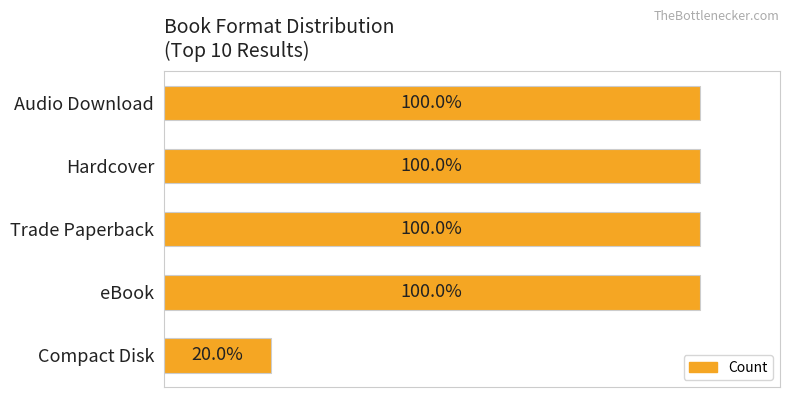

Does the chart contain any negative values?

No